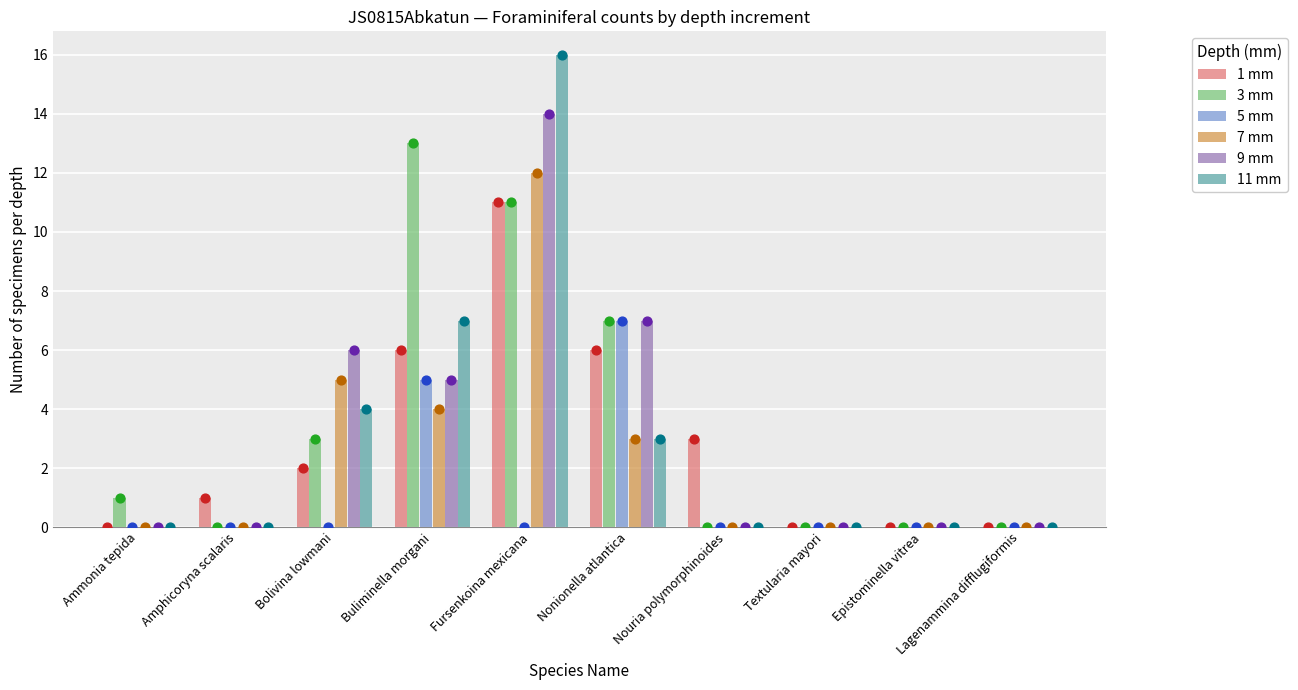

Which series reaches the maximum Y coordinate?

depth_11